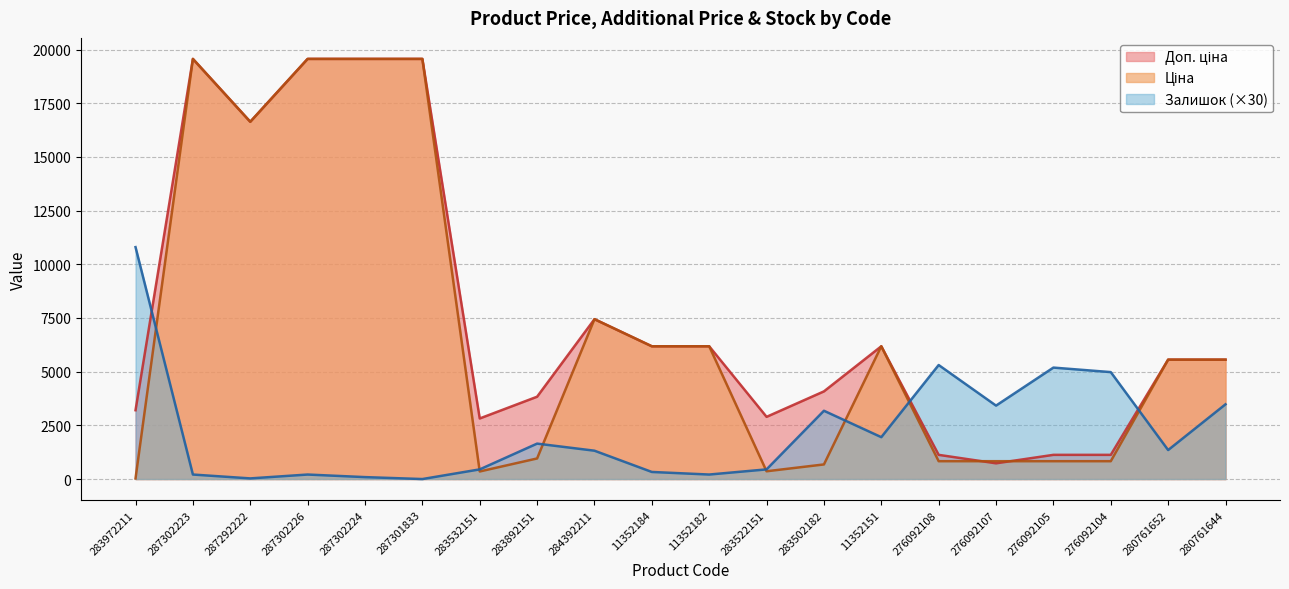

How many interior local peaks does the Залишок series have?

5